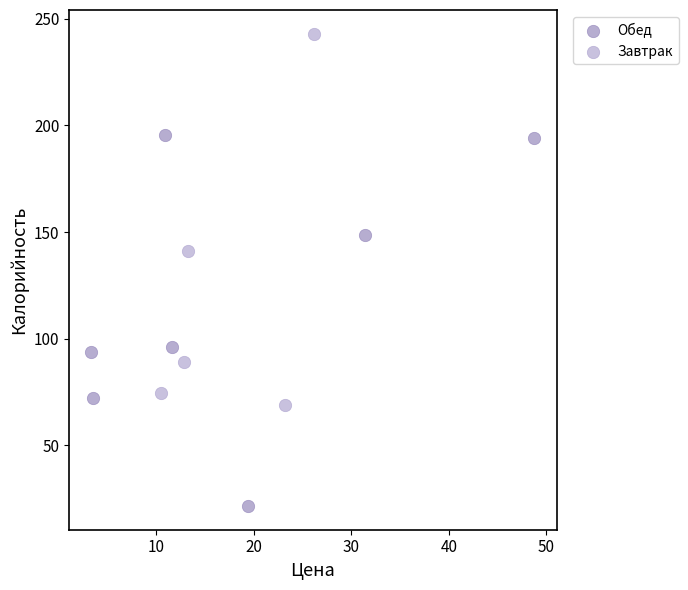

Which series reaches the minimum Y coordinate?

Обед